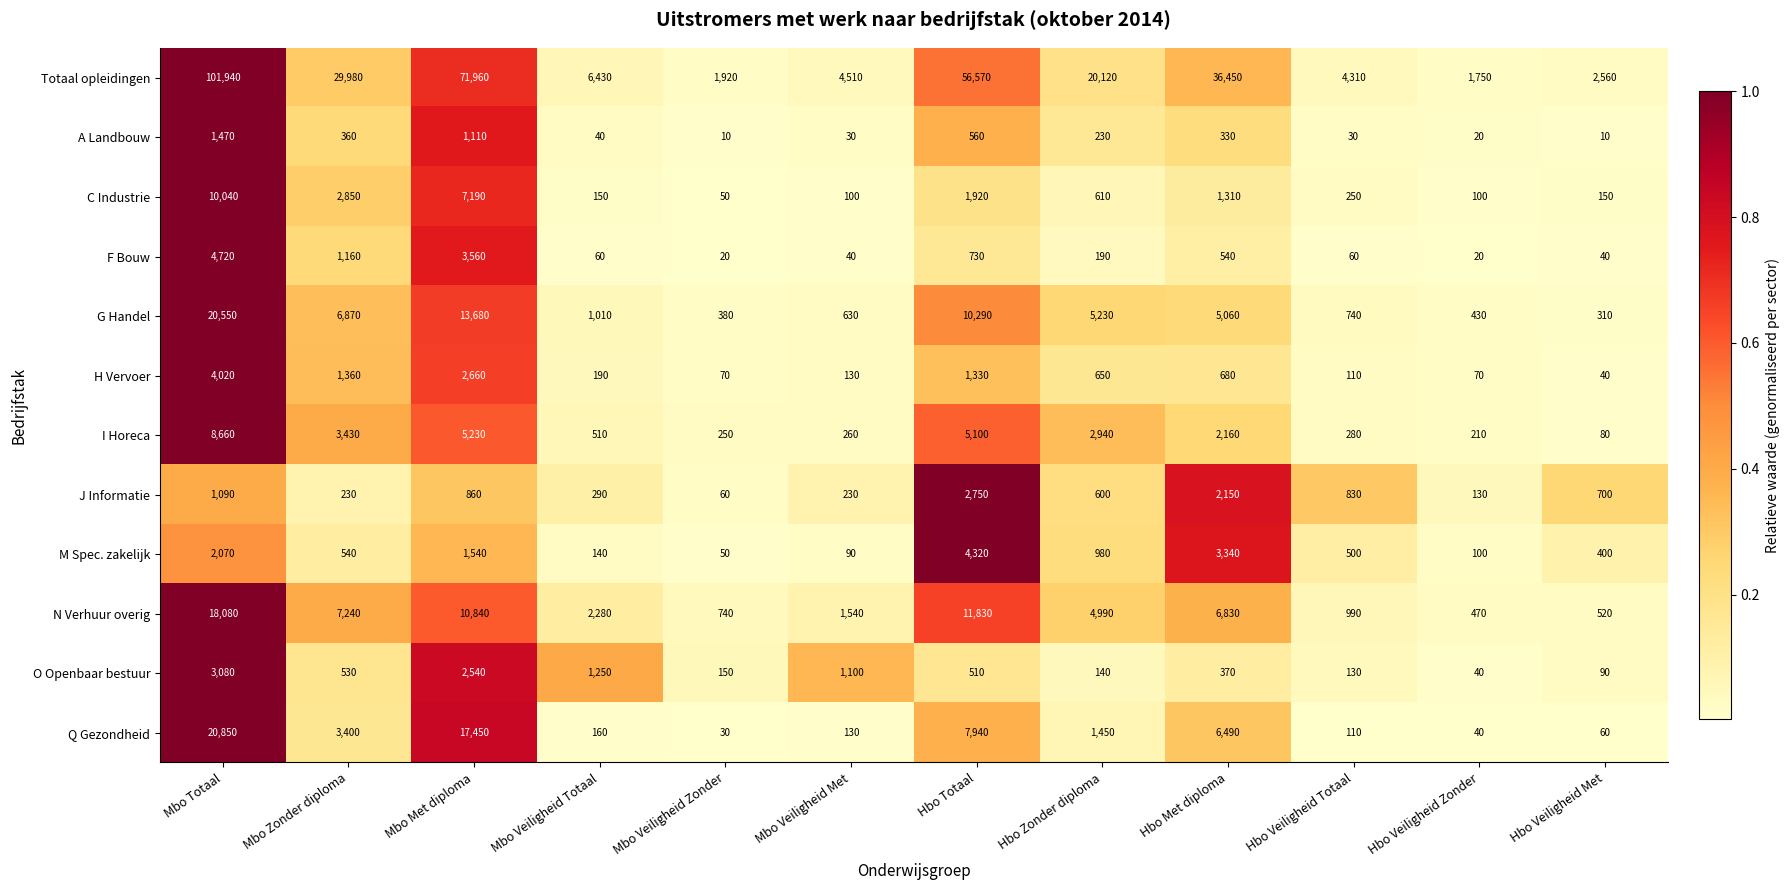

What is the difference between the maximum and minimum values in the J Informatie series?

2690